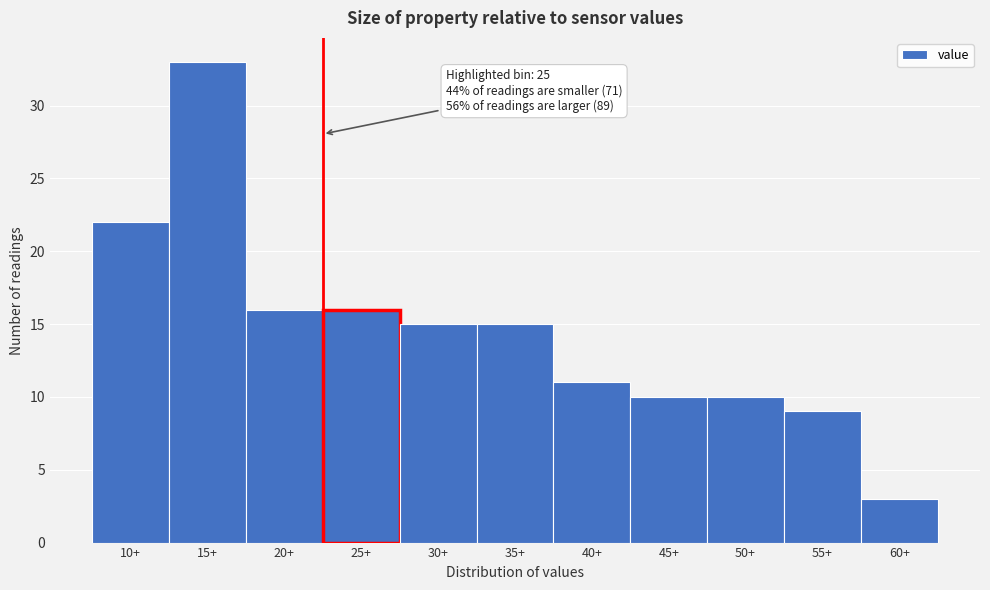

Reading left to right, list all the values displayed in this chart.

10+=22	15+=33	20+=16	25+=16	30+=15	35+=15	40+=11	45+=10	50+=10	55+=9	60+=3